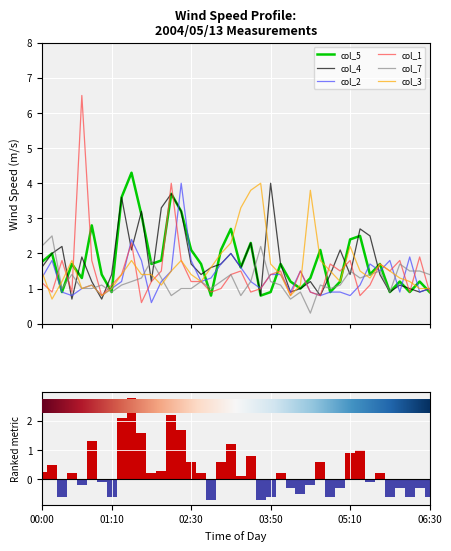

Where is col_3 nearest to the value 2?

03:00